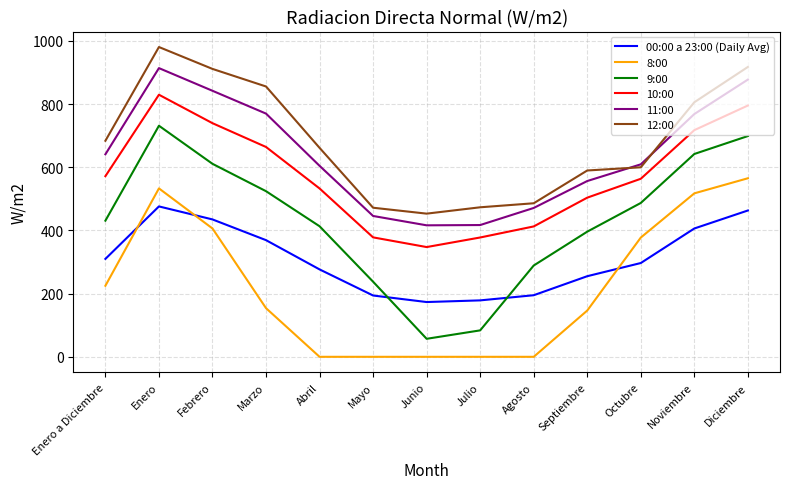

What is the average value of the 9:00 series?

430.8